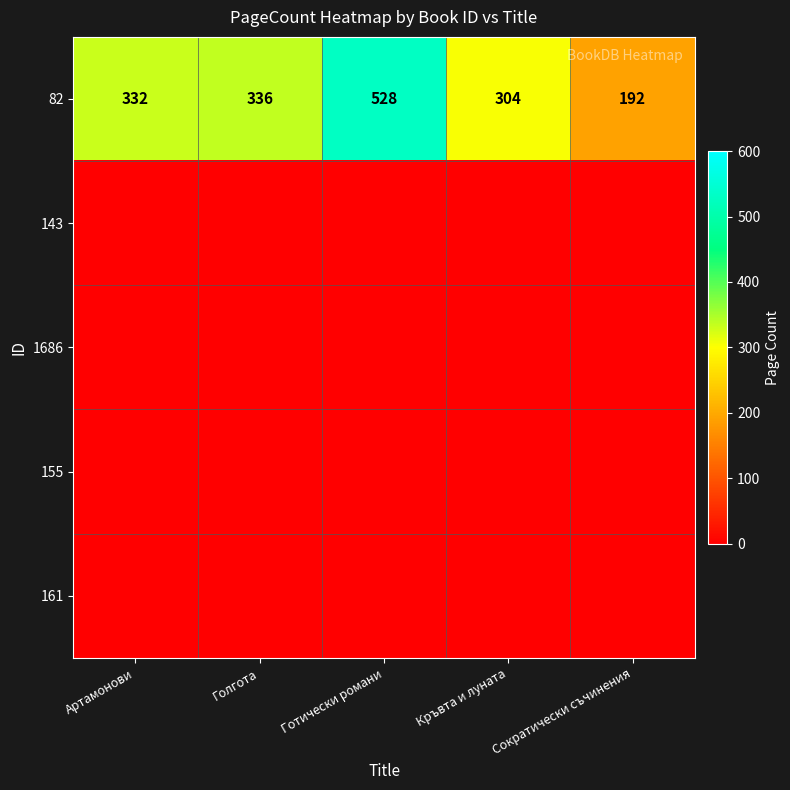

At how many categories does at least one series exceed 230?

4